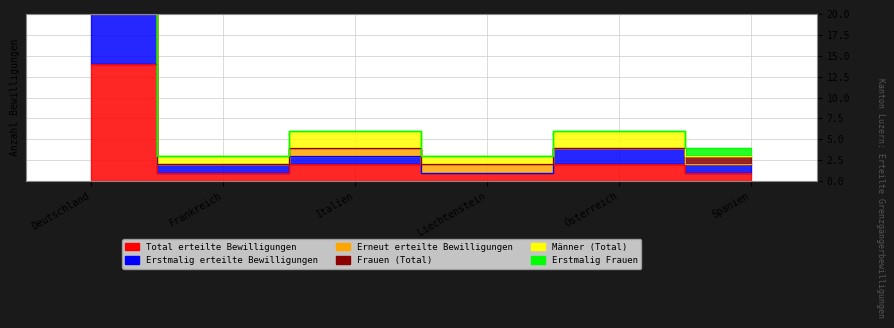

True or false: Erneut erteilte Bewilligungen has a value of 4 at Italien.

True